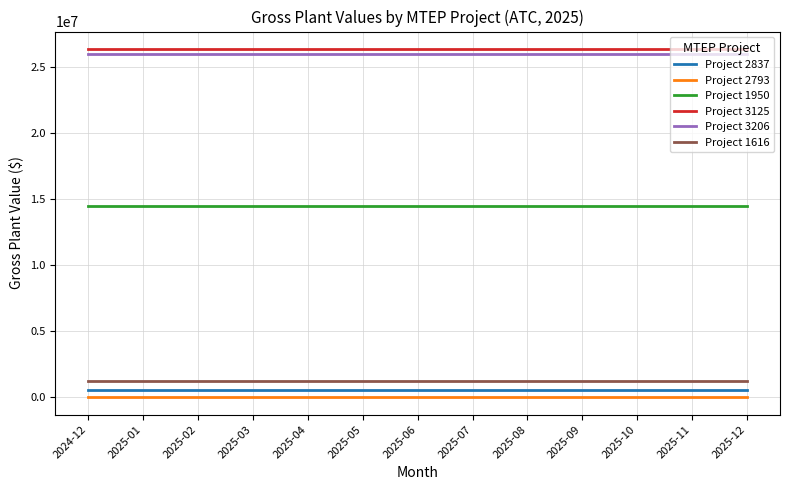

What are all the series names shown in the legend?

Project 2837, Project 2793, Project 1950, Project 3125, Project 3206, Project 1616